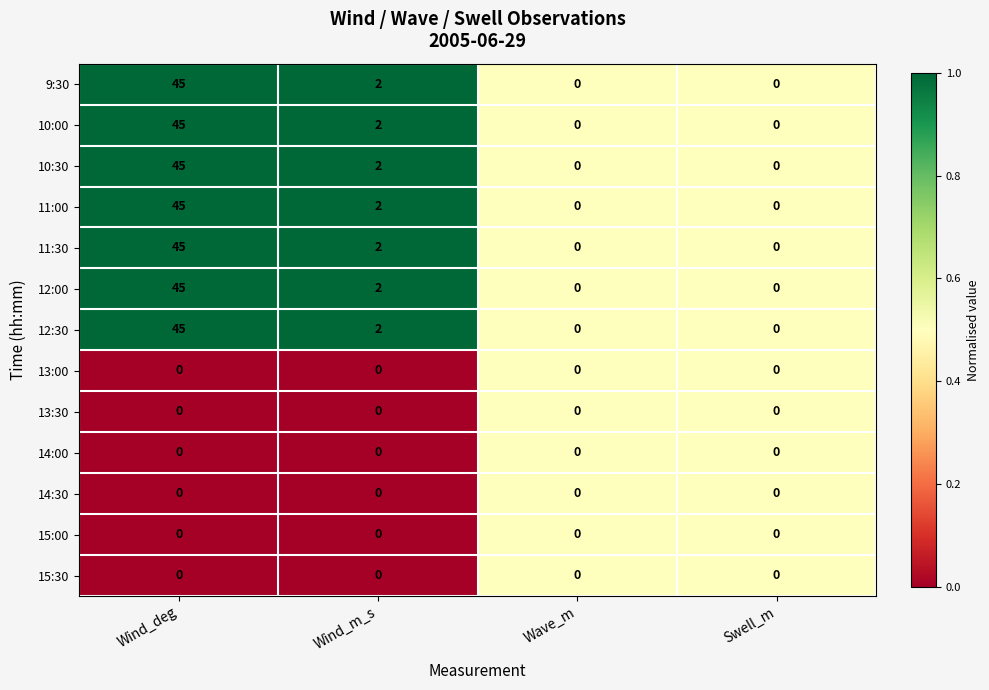

What is the total value across all series at Wind_m_s?

14